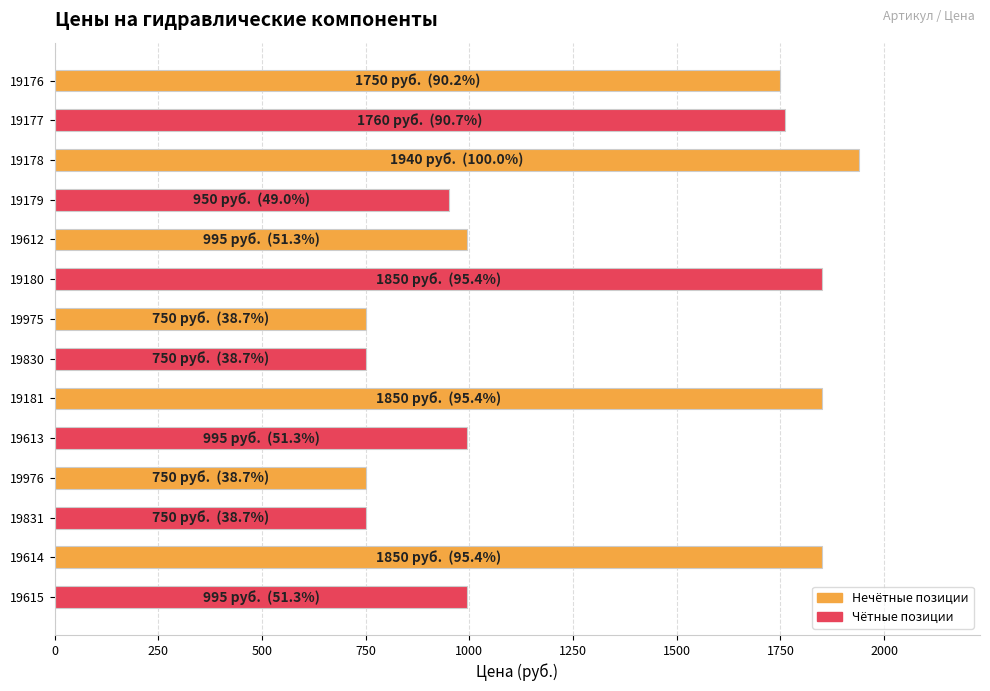

Does the chart contain stacked bars?

No